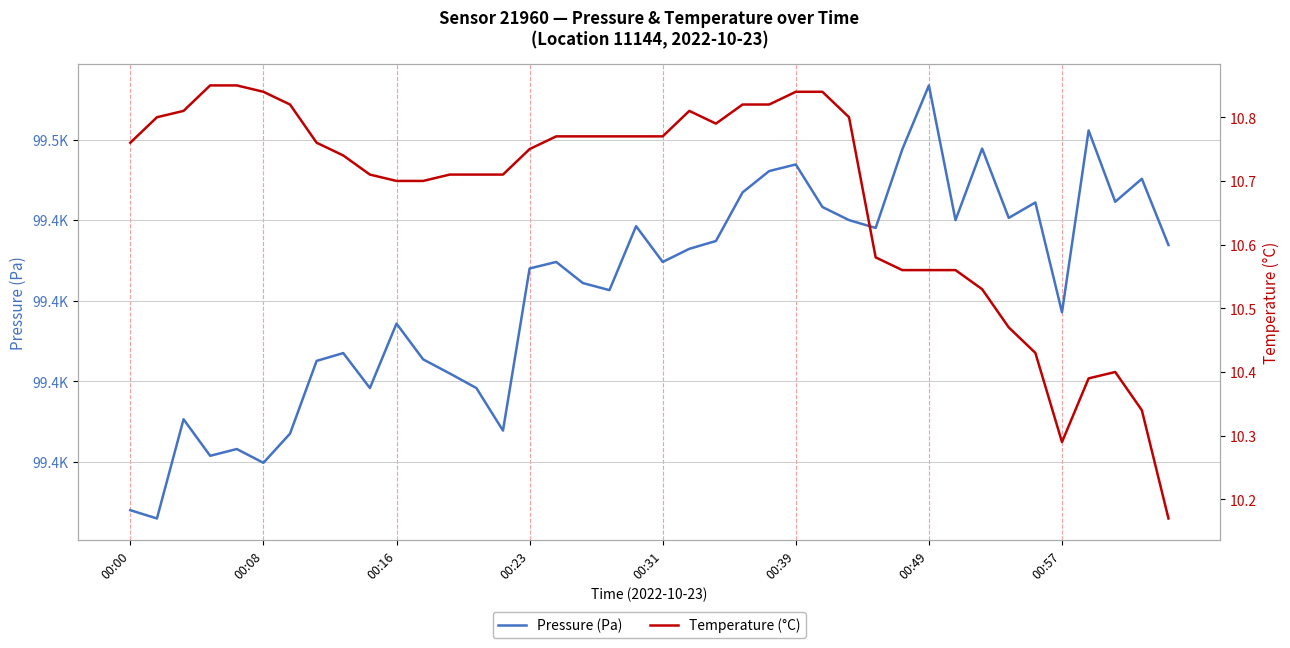

The value of Pressure (Pa) at 23 is 64449.5. True or false?

False